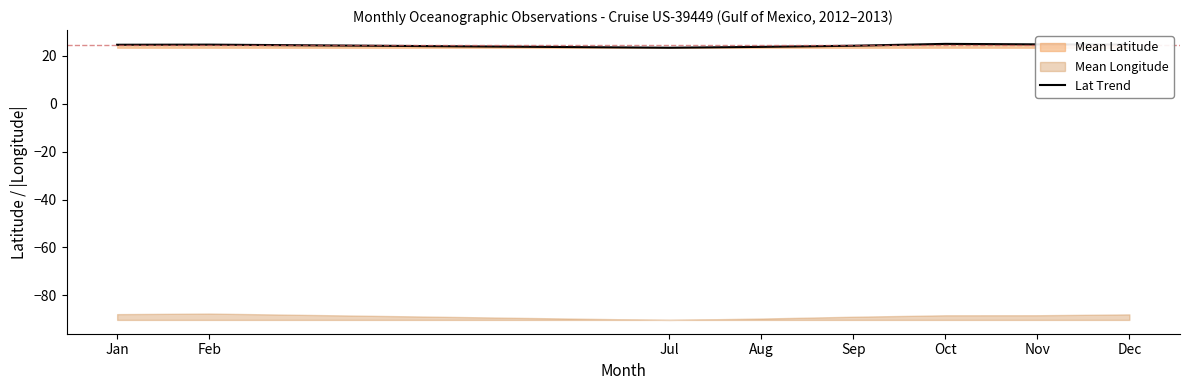

Rank the categories by value from highest to lowest.

Oct, Nov, Feb, Dec, Jan, Sep, Aug, Jul